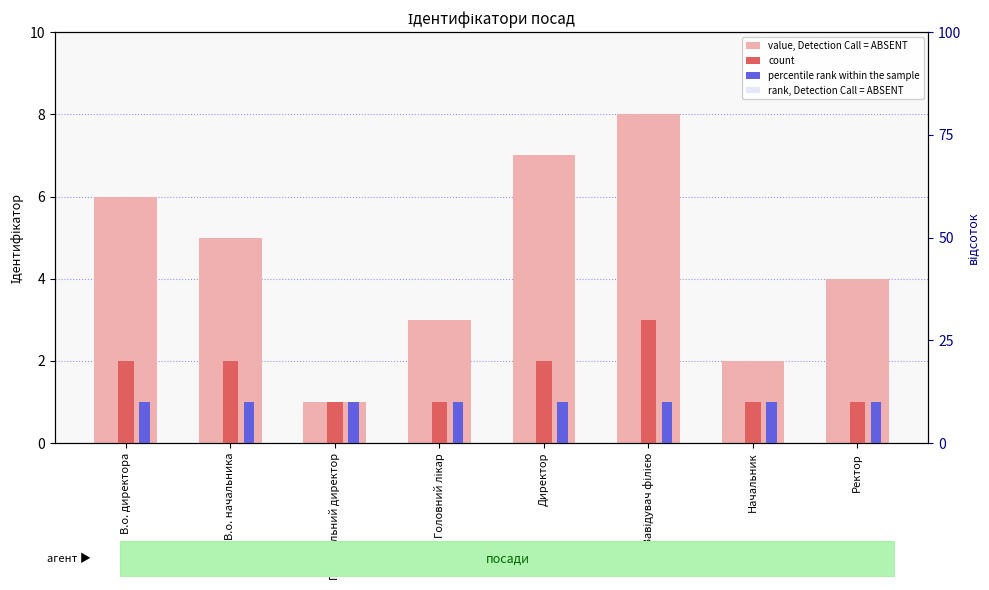

What is the greatest value displayed?

8.0